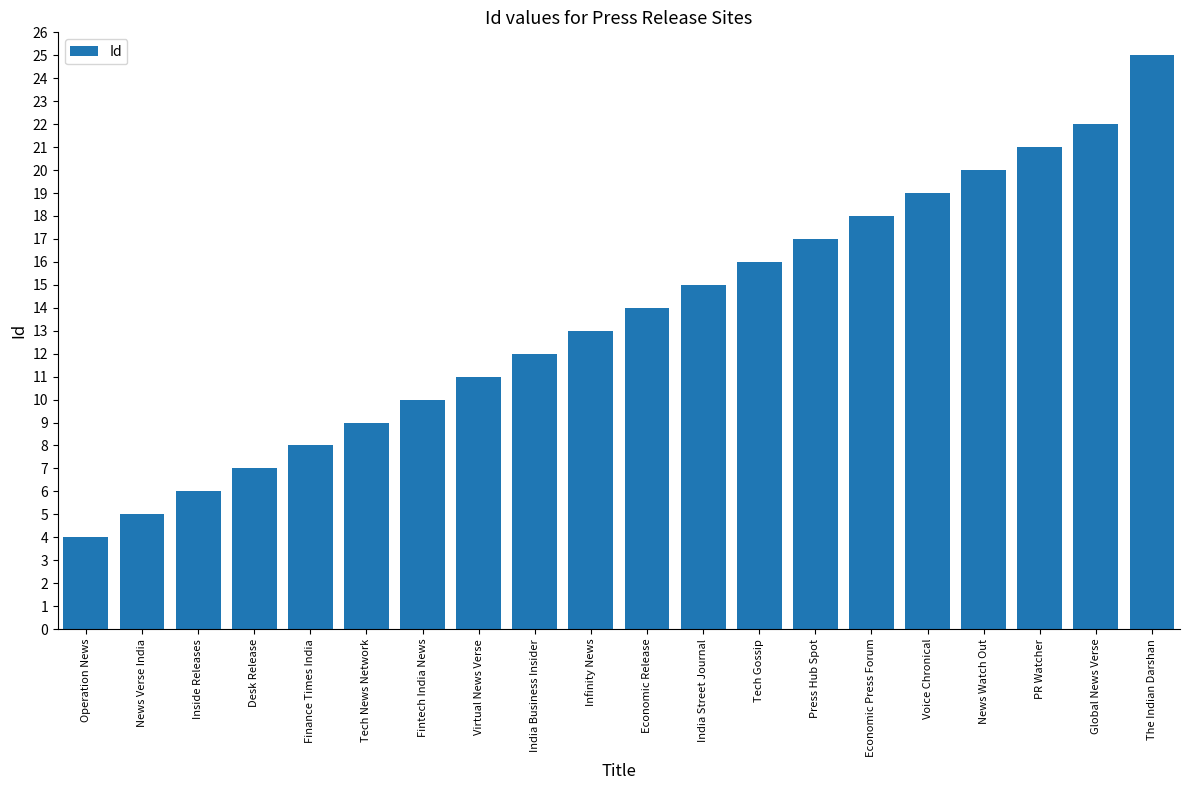

Reading left to right, what are all the values shown in this chart?

Operation News=4	News Verse India=5	Inside Releases=6	Desk Release=7	Finance Times India=8	Tech News Network=9	Fintech India News=10	Virtual News Verse=11	India Business Insider=12	Infinity News=13	Economic Release=14	India Street Journal=15	Tech Gossip=16	Press Hub Spot=17	Economic Press Forum=18	Voice Chronical=19	News Watch Out=20	PR Watcher=21	Global News Verse=22	The Indian Darshan=25